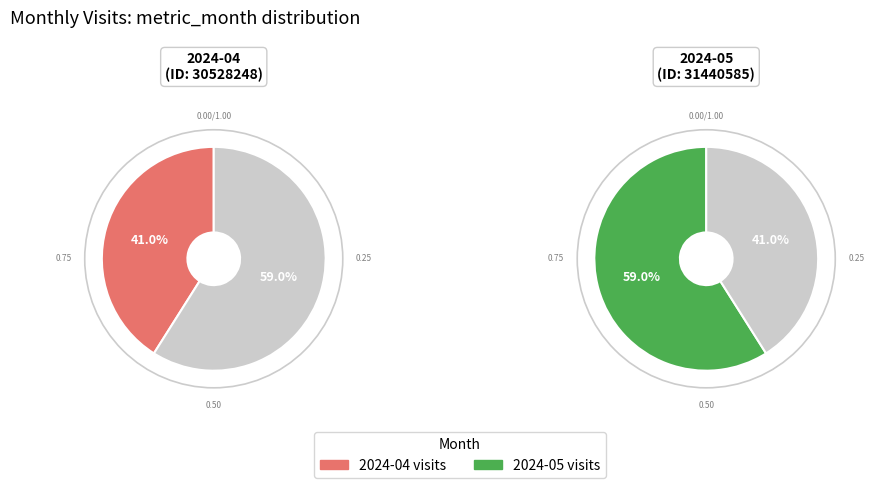

Between 2024-05 and 2024-04, which is larger?

2024-05